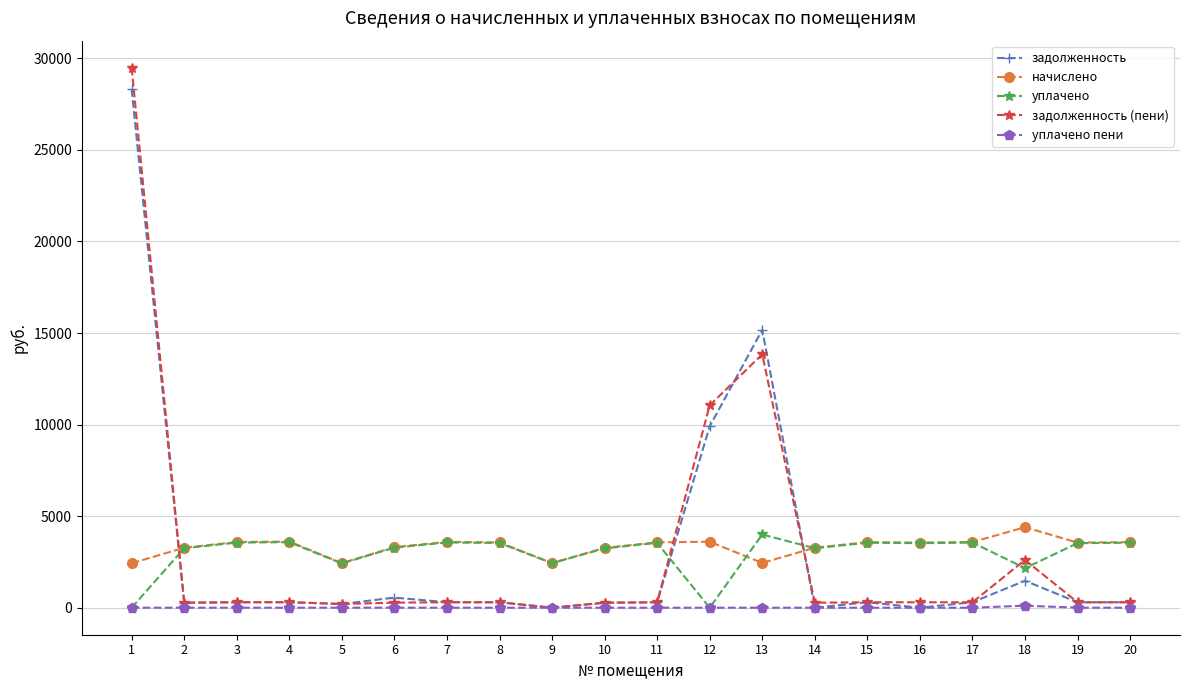

Is the value of задолженность (пени) at 7 greater than the value of начислено at 1?

No